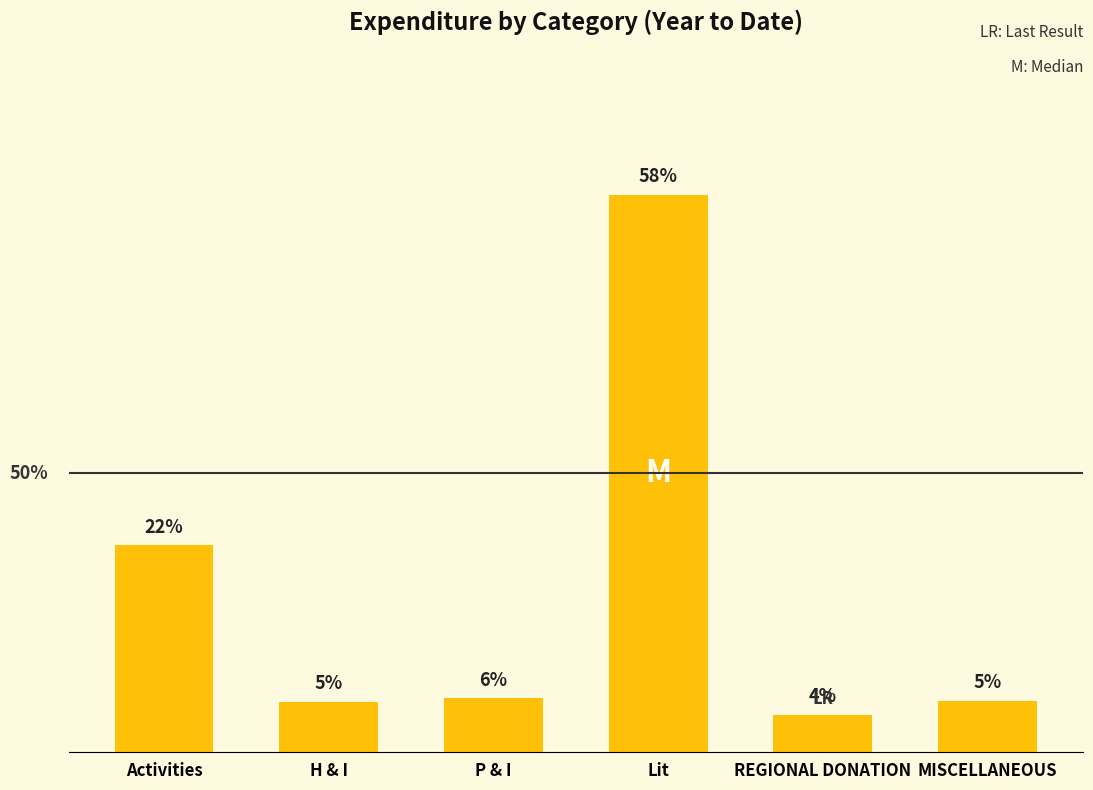

Does the chart contain any negative values?

No